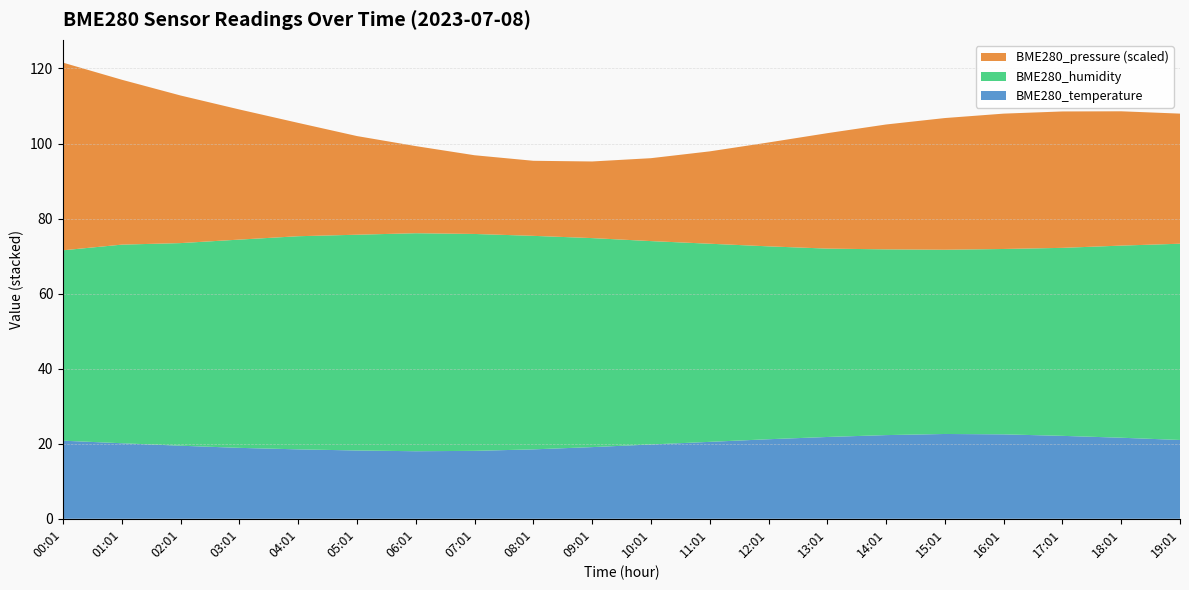

Reading left to right, transcribe all the data shown in this chart.

BME280_temperature: 00:01=20.8	01:01=20.1	02:01=19.5	03:01=18.9	04:01=18.5	05:01=18.2	06:01=18.0	07:01=18.1	08:01=18.5	09:01=19.1	10:01=19.8	11:01=20.5	12:01=21.2	13:01=21.8	14:01=22.3	15:01=22.6	16:01=22.5	17:01=22.1	18:01=21.6	19:01=21.0
BME280_humidity: 00:01=50.7	01:01=52.9	02:01=54.0	03:01=55.5	04:01=56.8	05:01=57.5	06:01=58.1	07:01=57.8	08:01=56.9	09:01=55.7	10:01=54.2	11:01=52.8	12:01=51.4	13:01=50.2	14:01=49.5	15:01=49.1	16:01=49.4	17:01=50.1	18:01=51.2	19:01=52.3
BME280_pressure: 00:01=101909.7	01:01=101866.3	02:01=101833.3	03:01=101800.0	04:01=101768.0	05:01=101740.0	06:01=101718.0	07:01=101702.0	08:01=101695.0	09:01=101698.0	10:01=101710.0	11:01=101728.0	12:01=101750.0	13:01=101772.0	14:01=101790.0	15:01=101803.0	16:01=101810.0	17:01=101812.0	18:01=101808.0	19:01=101800.0